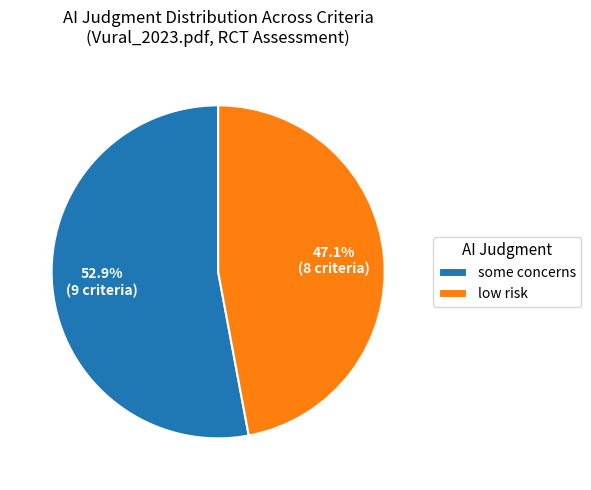

Count the number of slices in the pie.

2